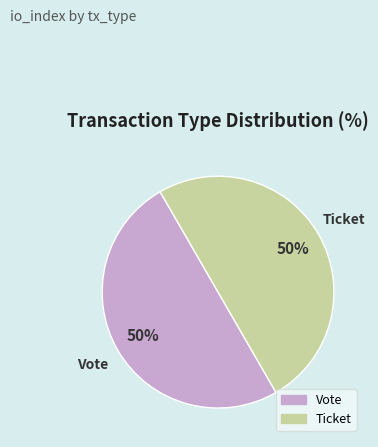

To the nearest percent, what is the difference between the largest and smallest slice percentages?

0%